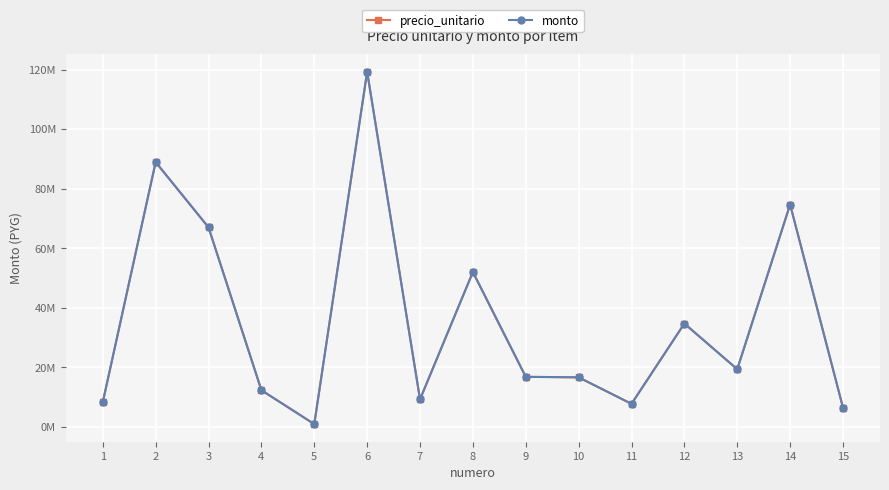

Where is the first local maximum for precio_unitario?

2